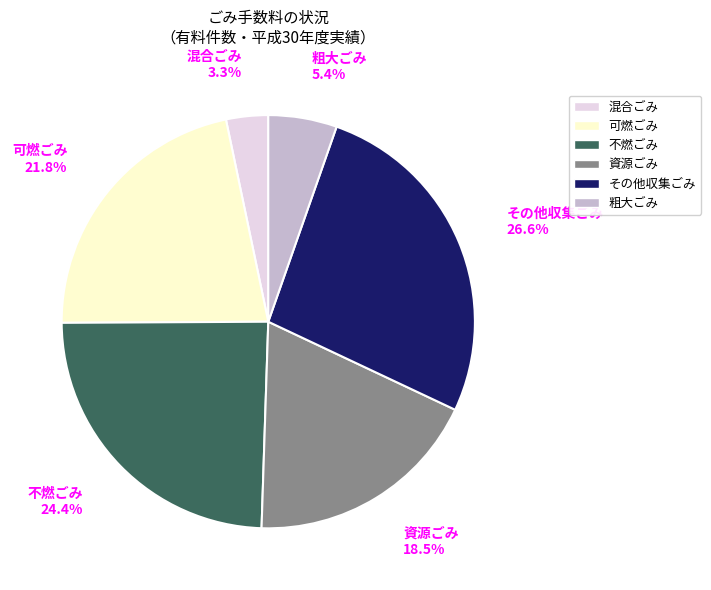

What percentage do 資源ごみ and 混合ごみ together represent?

21.8%